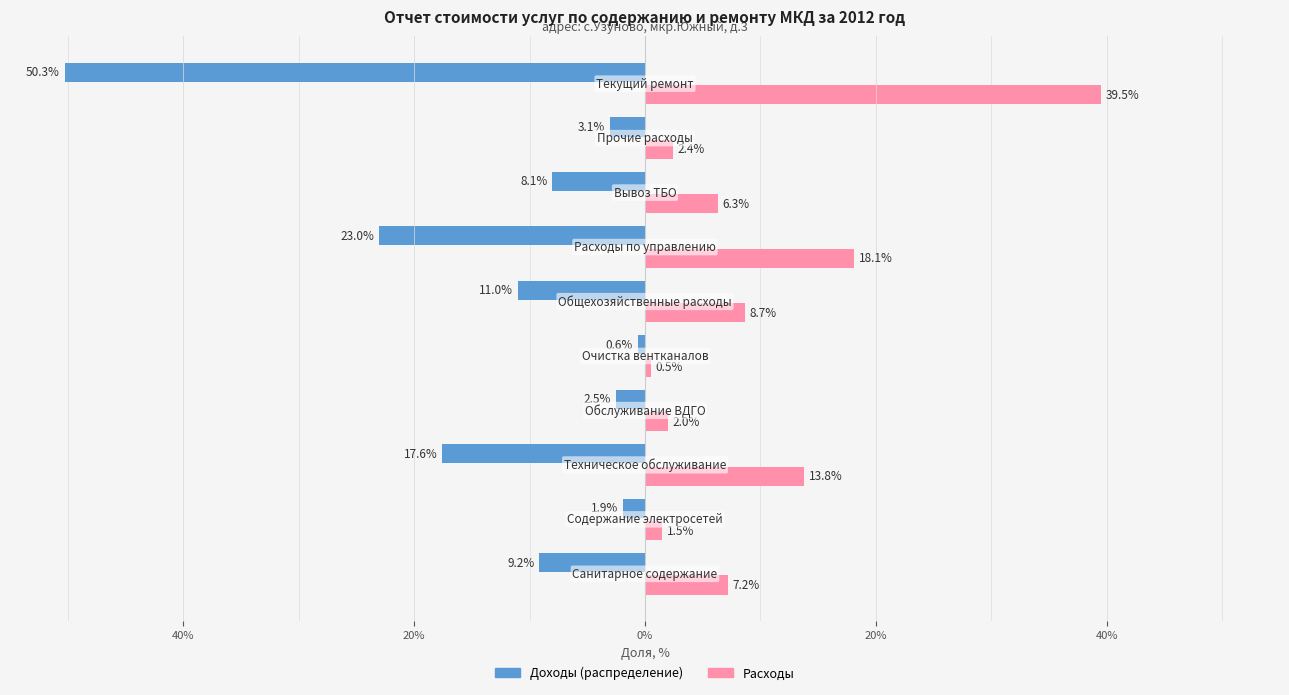

The Расходы (доля) series shows 4.4 at 60%. True or false?

False